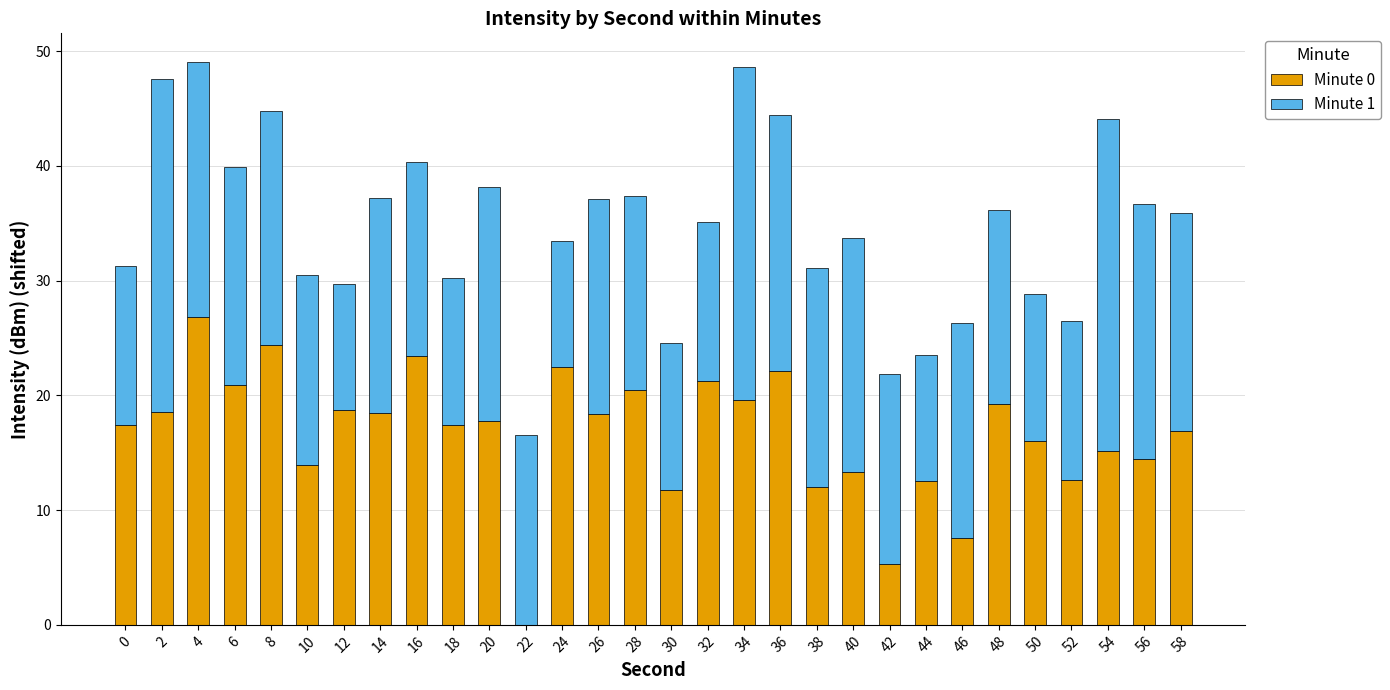

What is the total value across all series at 2?

47.5